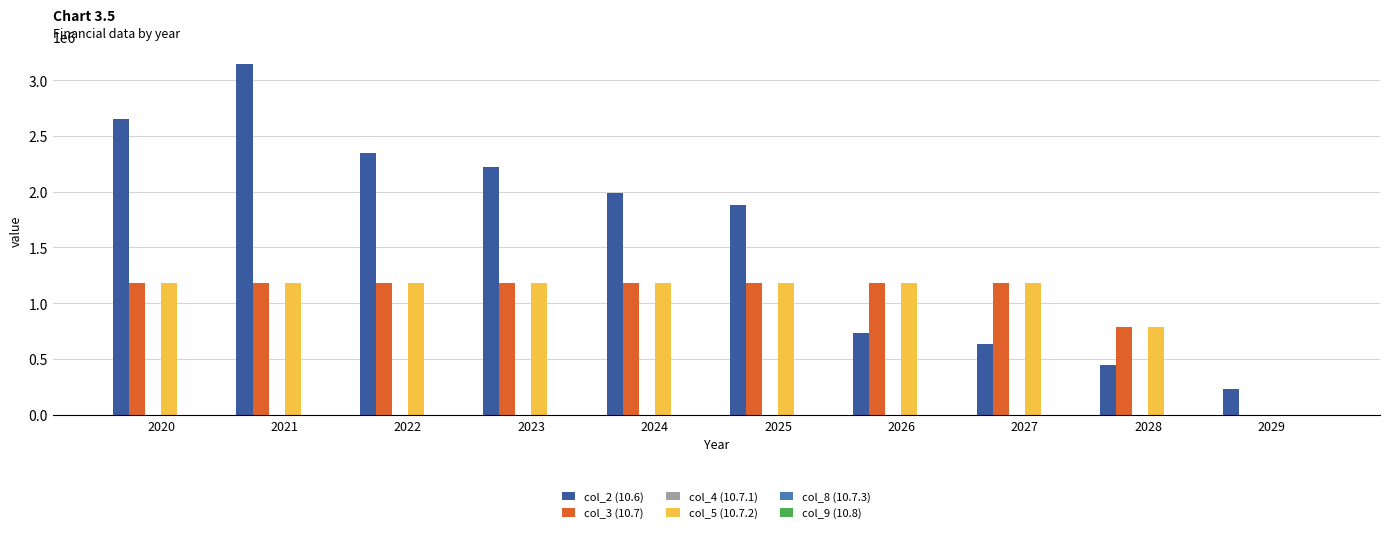

Which category has the highest value across all series?

2021